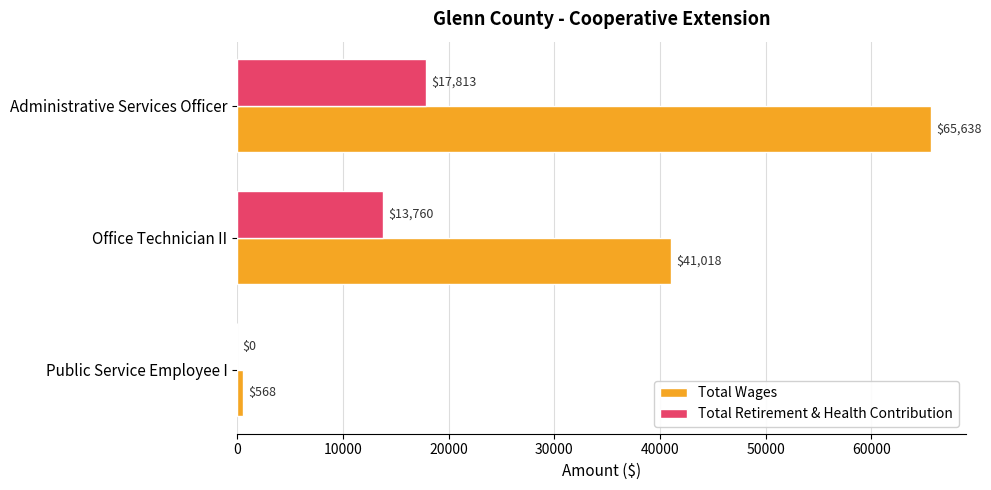

What is the average value of the Total Wages series?

35741